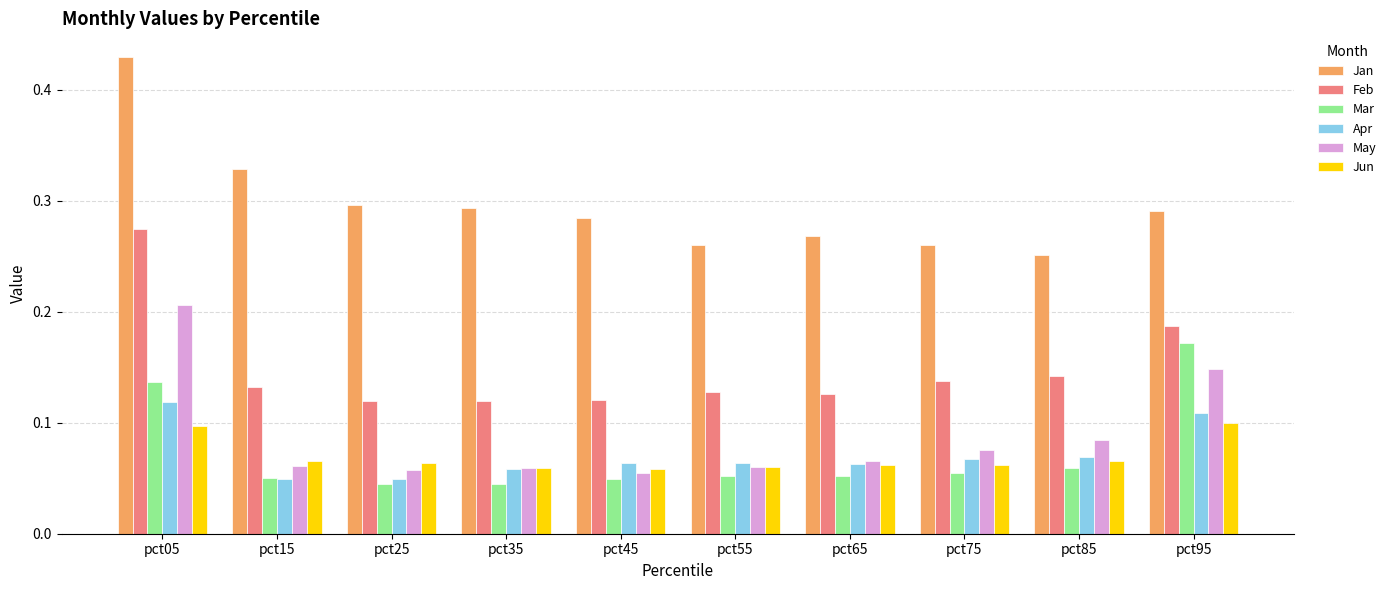

Rank the series by their maximum value, from highest to lowest.

Jan, Feb, May, Mar, Apr, Jun